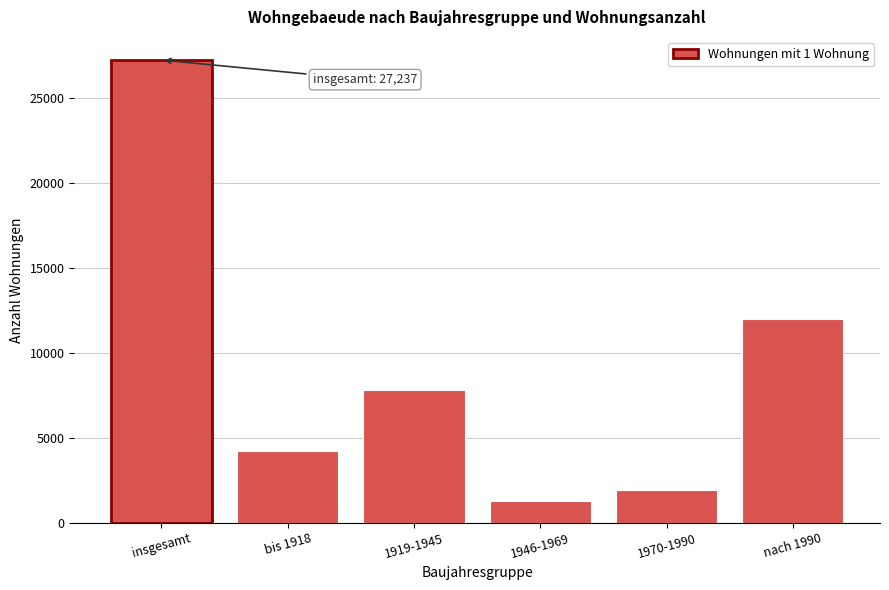

Reading right to left, list all the values displayed in this chart.

11995	1914	1296	7814	4218	27237